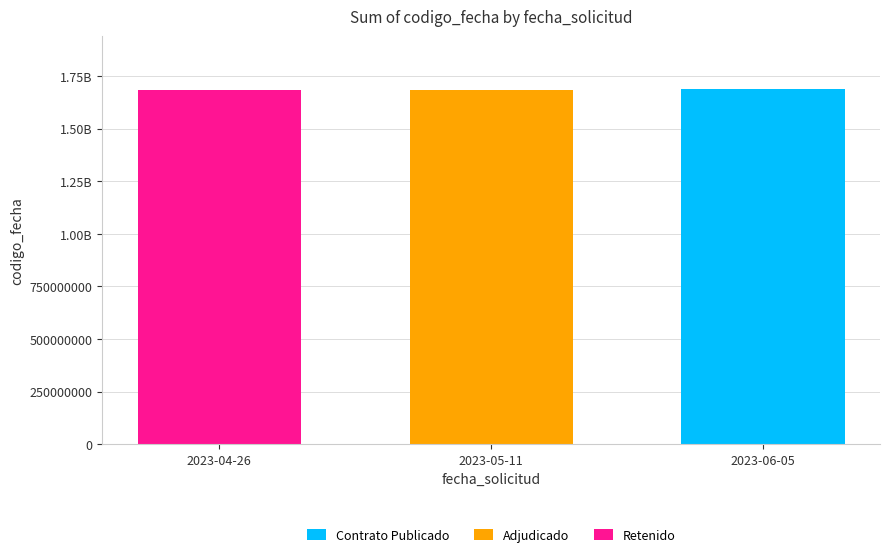

What is the average value of the Retenido series?

561012575